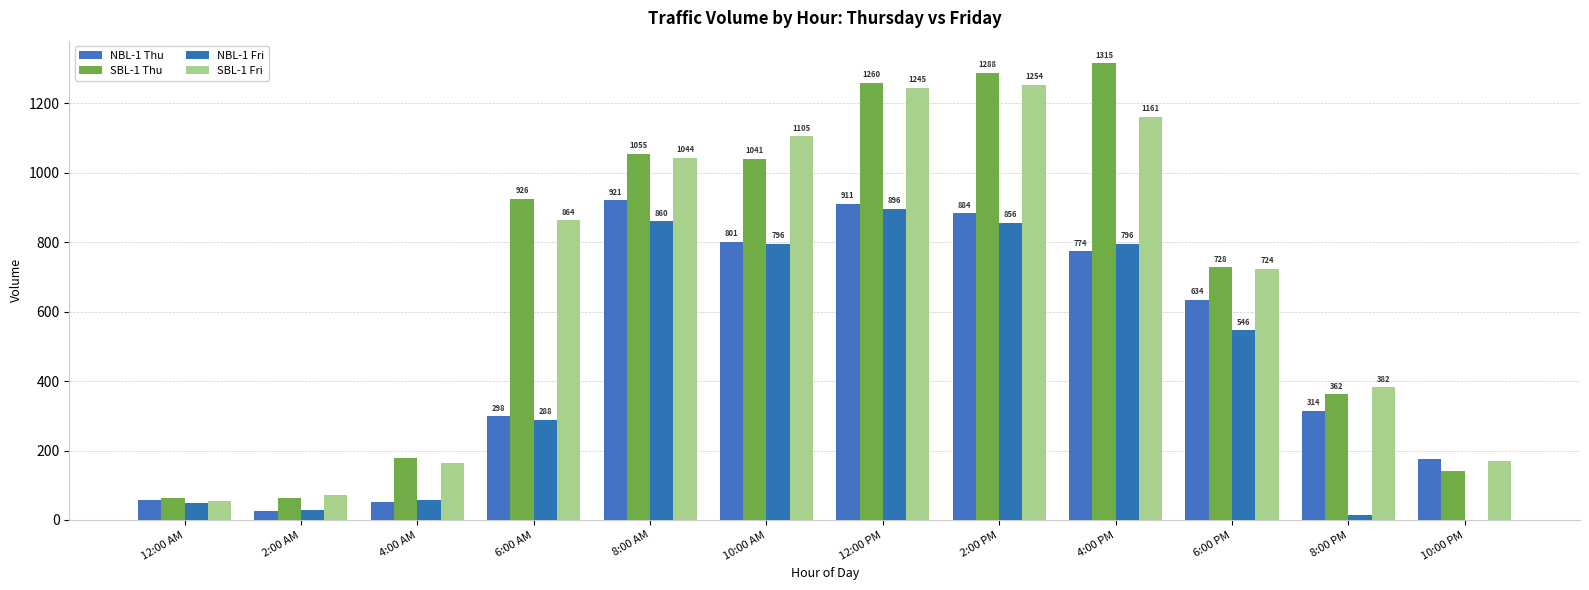

What position from the right is 12:00 PM?

6